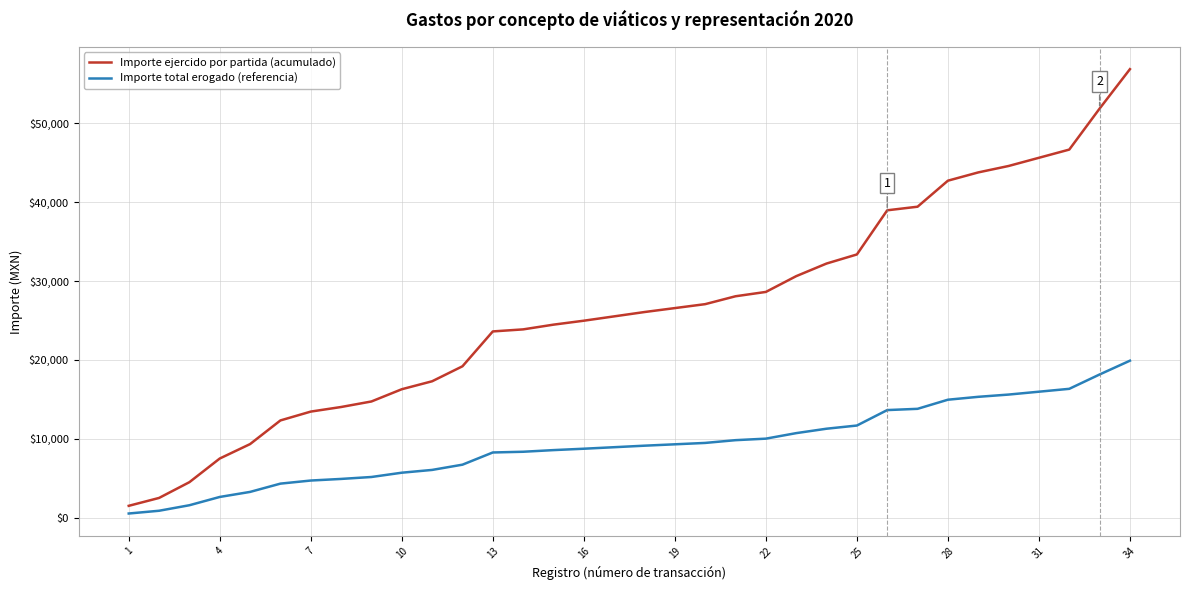

What are all the series names shown in the legend?

Importe ejercido por partida (acumulado), Importe total erogado (referencia)